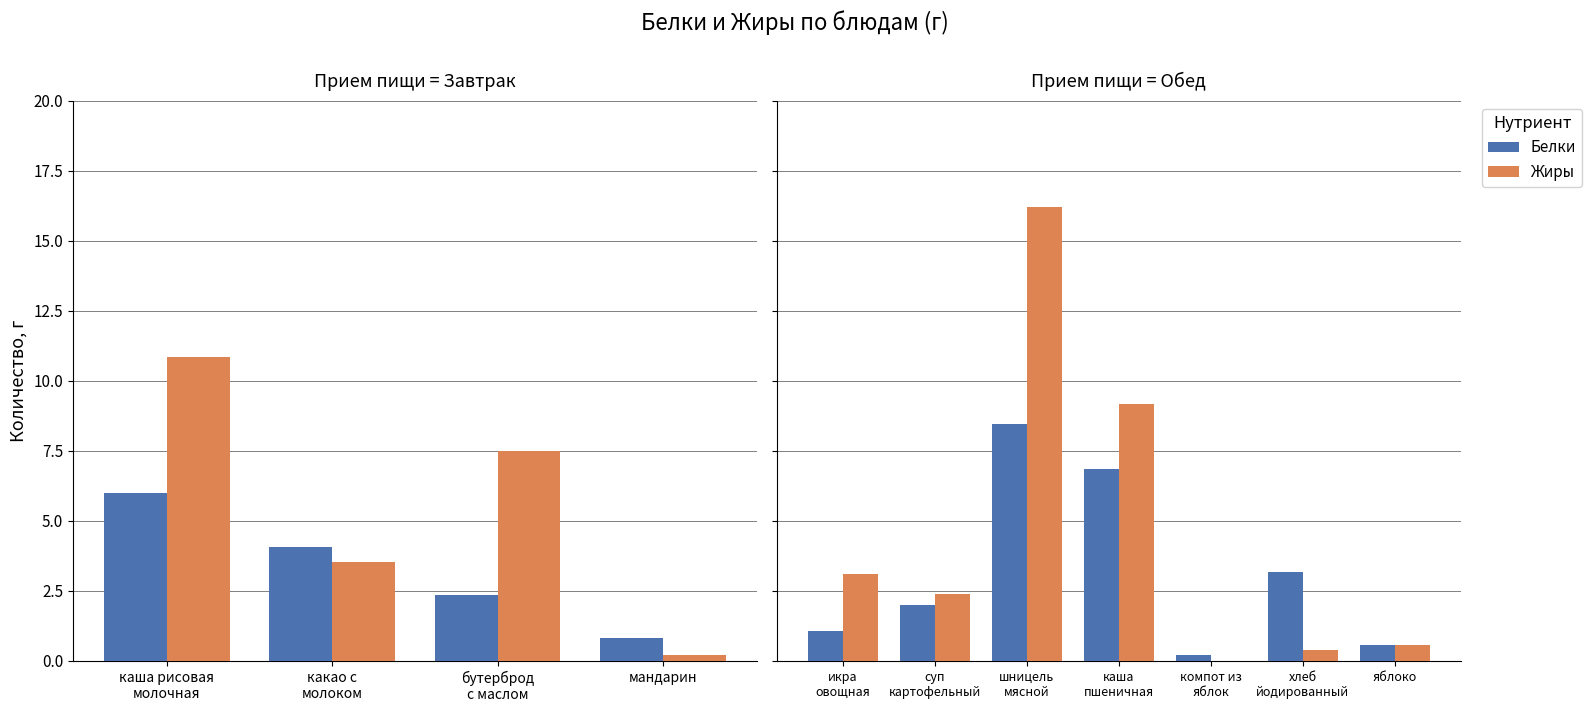

Which series has the largest range (max minus min)?

Жиры